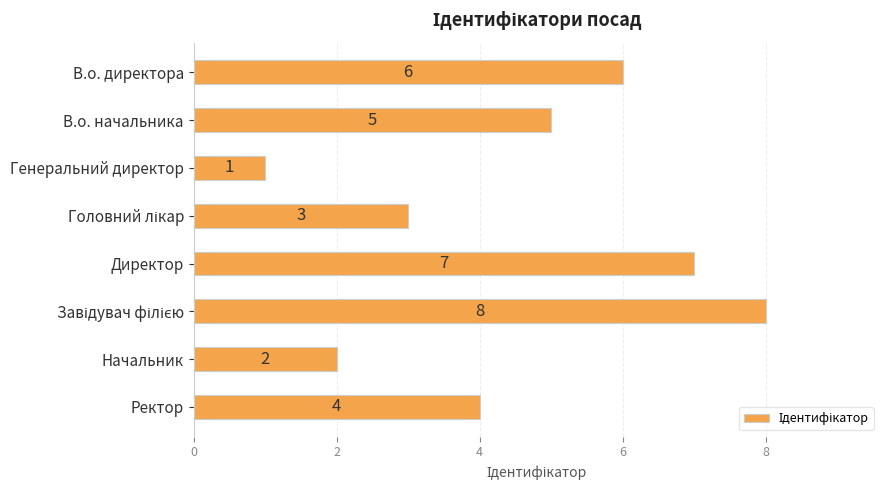

How many categories are shown in the chart?

8